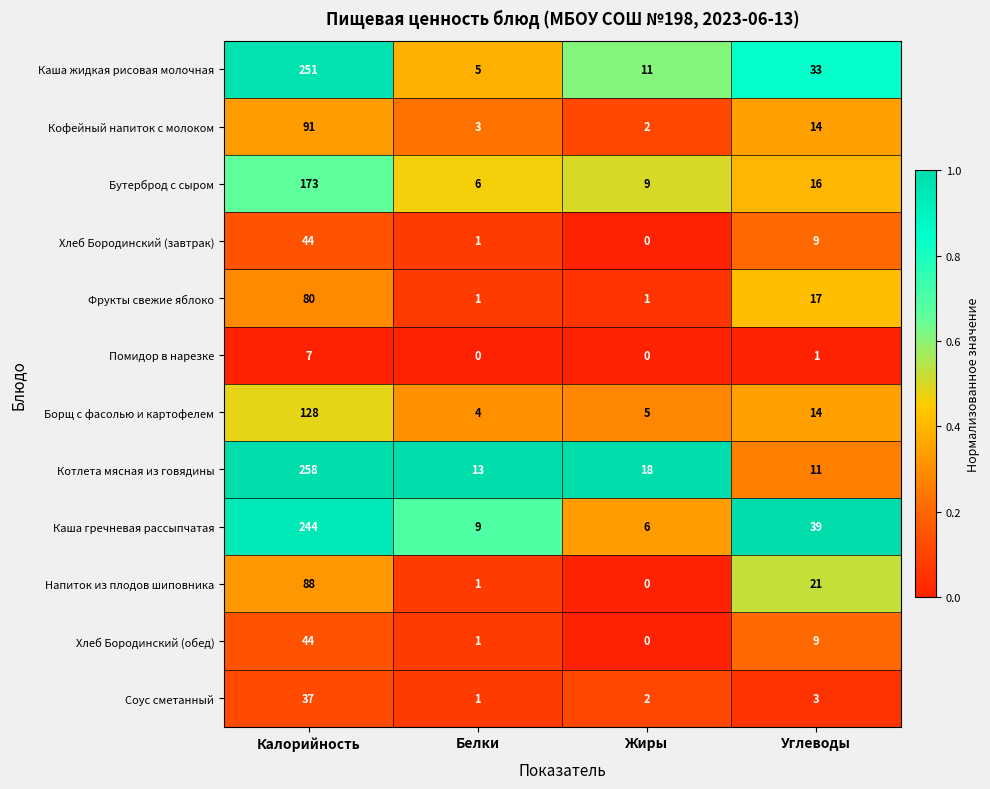

At how many categories does at least one series exceed 0?

4